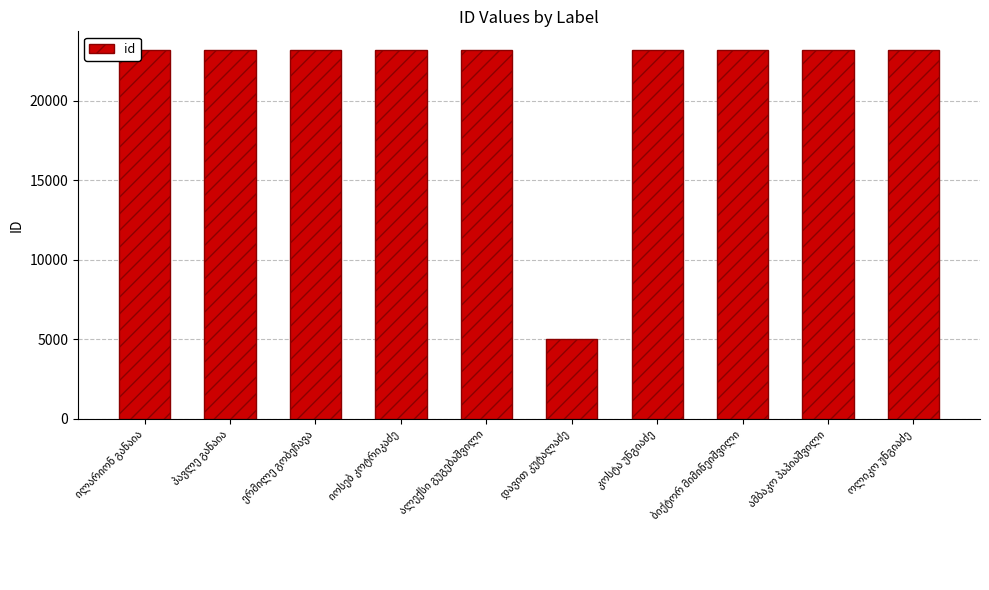

Are the bars grouped side by side (vs. stacked)?

No